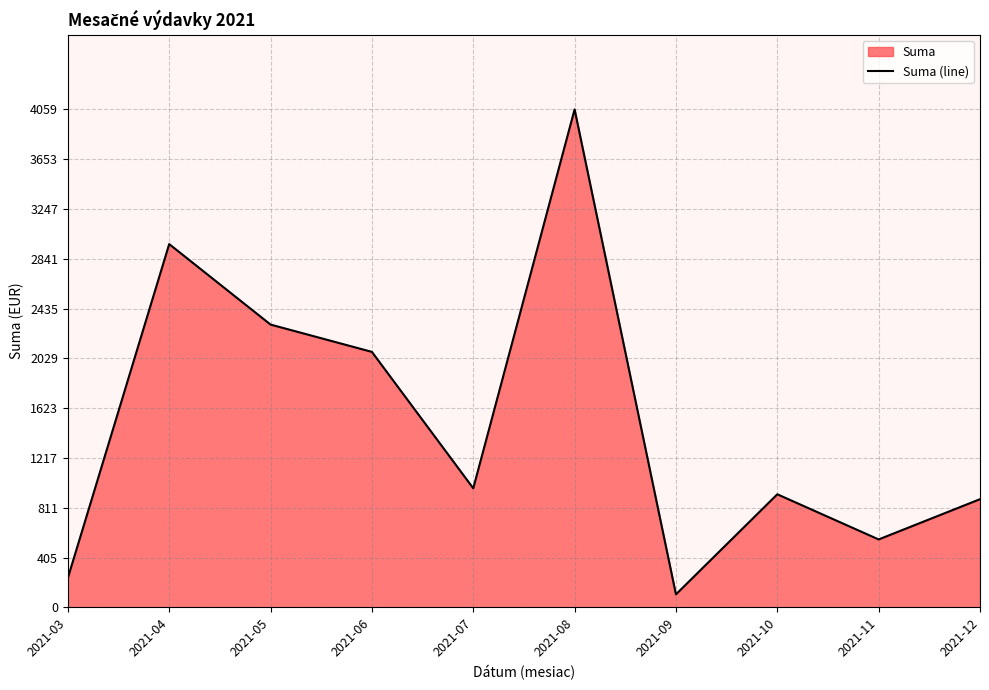

What is the sum of all values?

15083.5